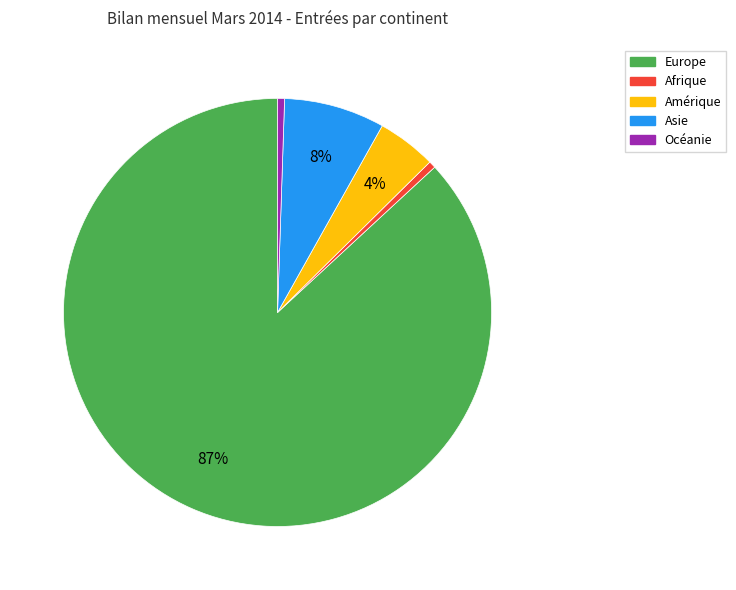

Approximately how many times larger is the value at Océanie compared to Asie?

0.1